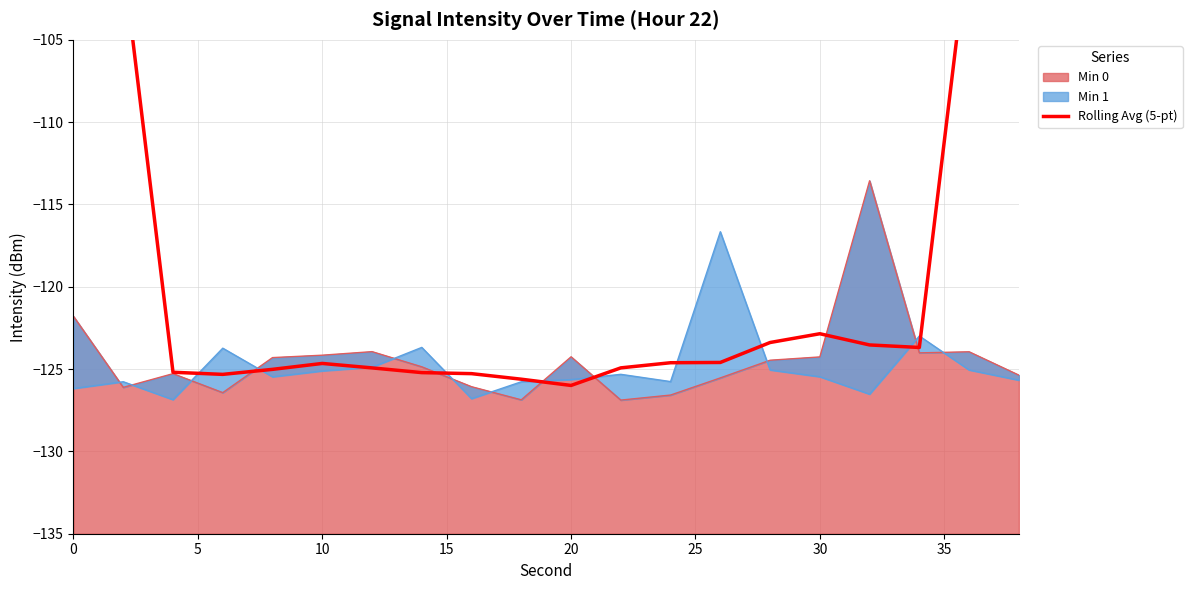

True or false: Min 0 has a value of -33.3 at 30.

False